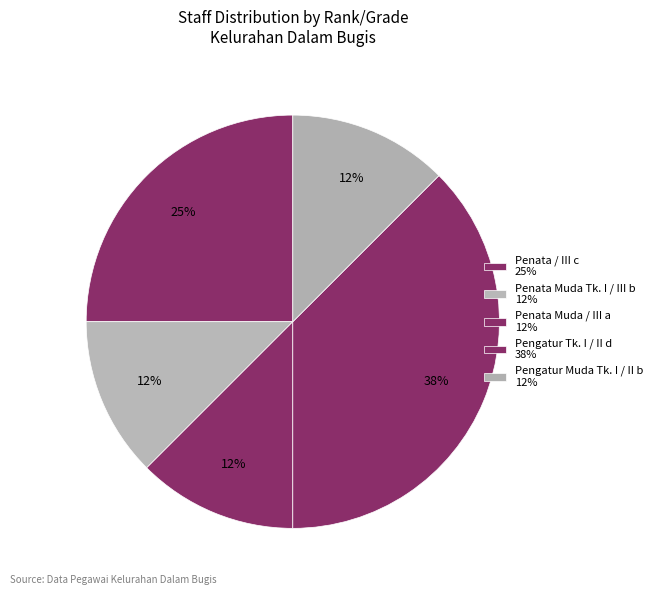

How many slices are in this pie chart?

5